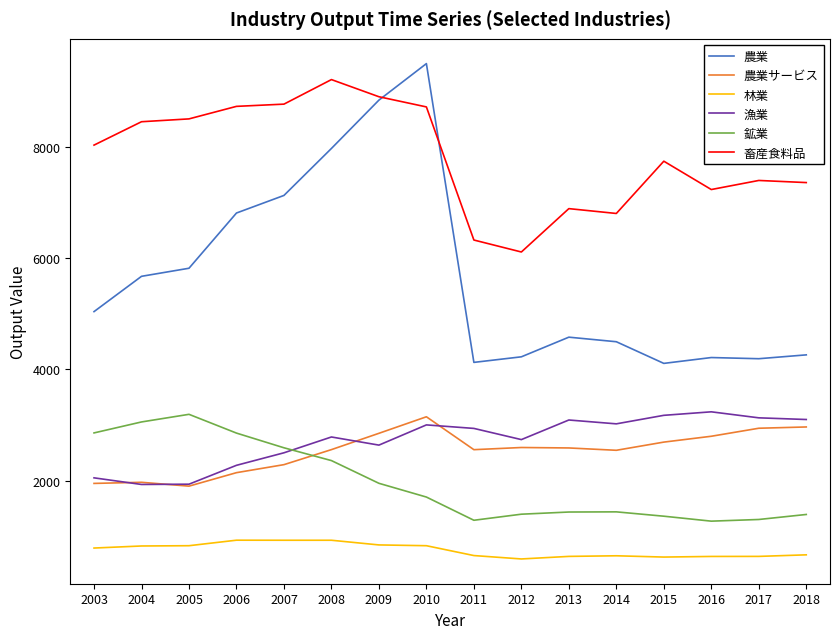

What are all the series names shown in the legend?

農業, 農業サービス, 林業, 漁業, 鉱業, 畜産食料品